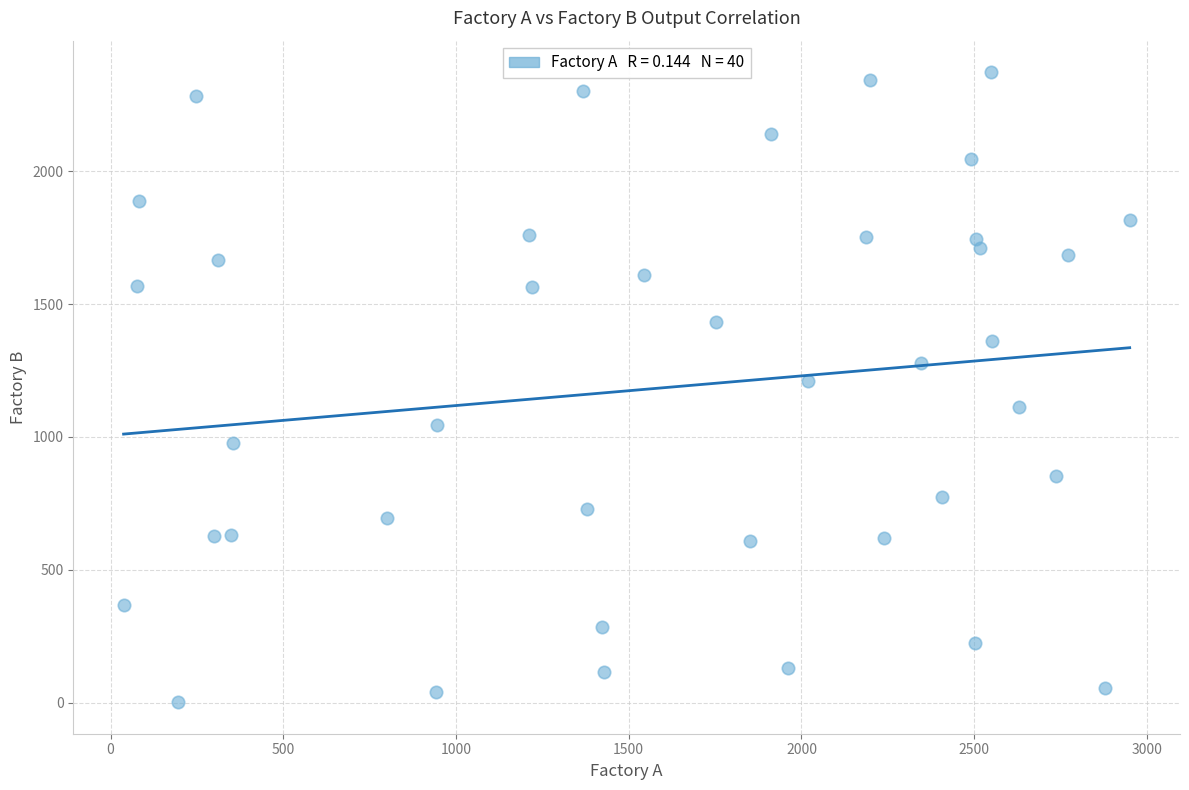

What is the range of X values (max minus min)?

2912.5